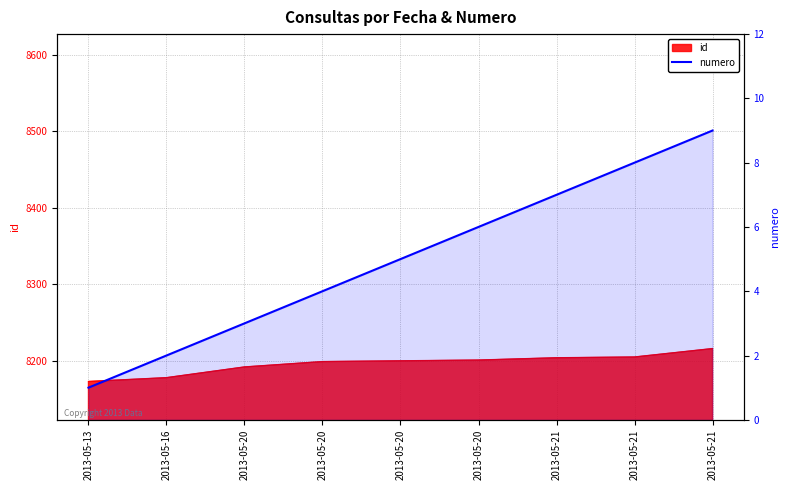

How many lines are shown in the chart?

1